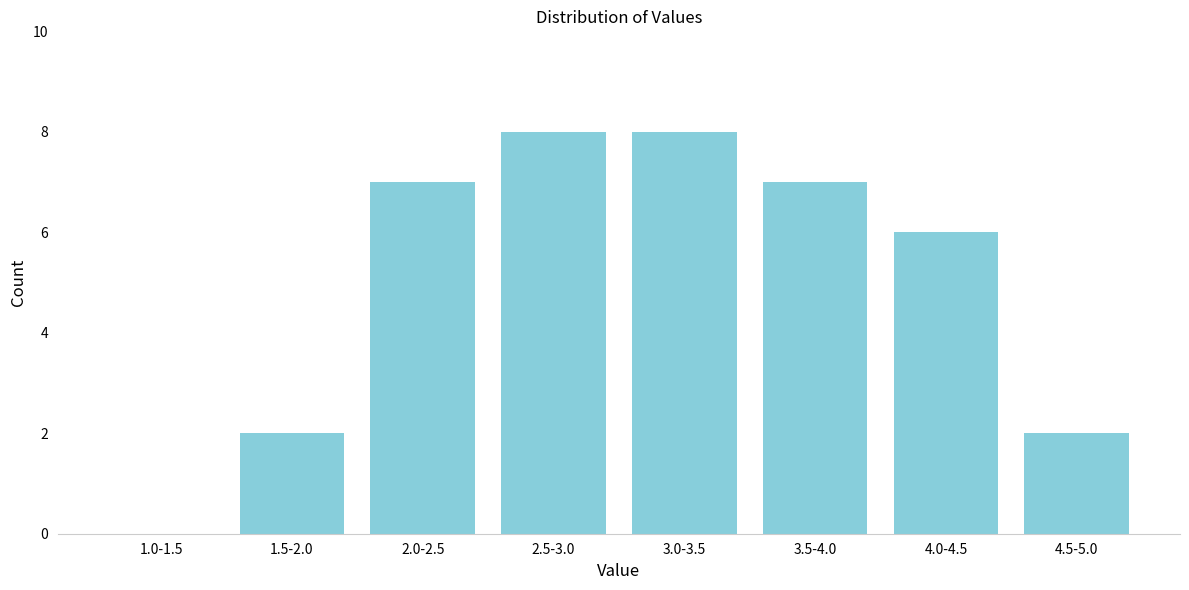

Reading right to left, transcribe all the data shown in this chart.

4.5-5.0=2	4.0-4.5=6	3.5-4.0=7	3.0-3.5=8	2.5-3.0=8	2.0-2.5=7	1.5-2.0=2	1.0-1.5=0